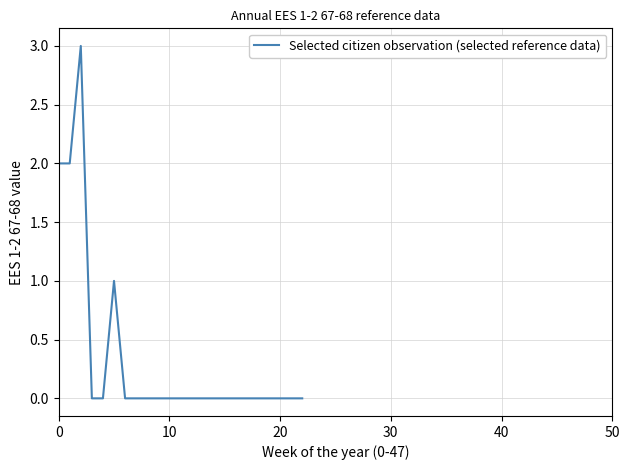

What is the greatest value displayed?

3